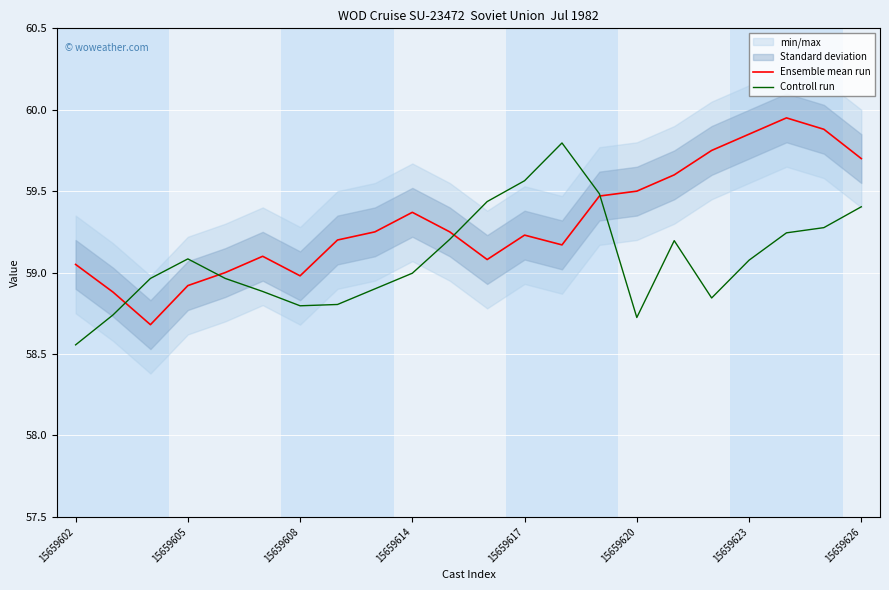

What is the smallest value displayed?

58.6